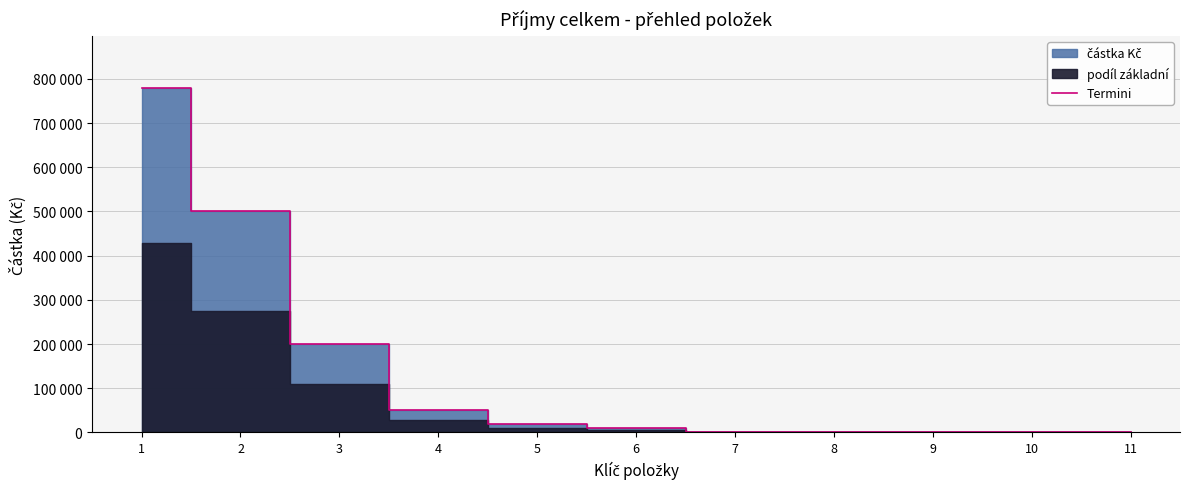

What is the value of the 4th point from the left?

50000